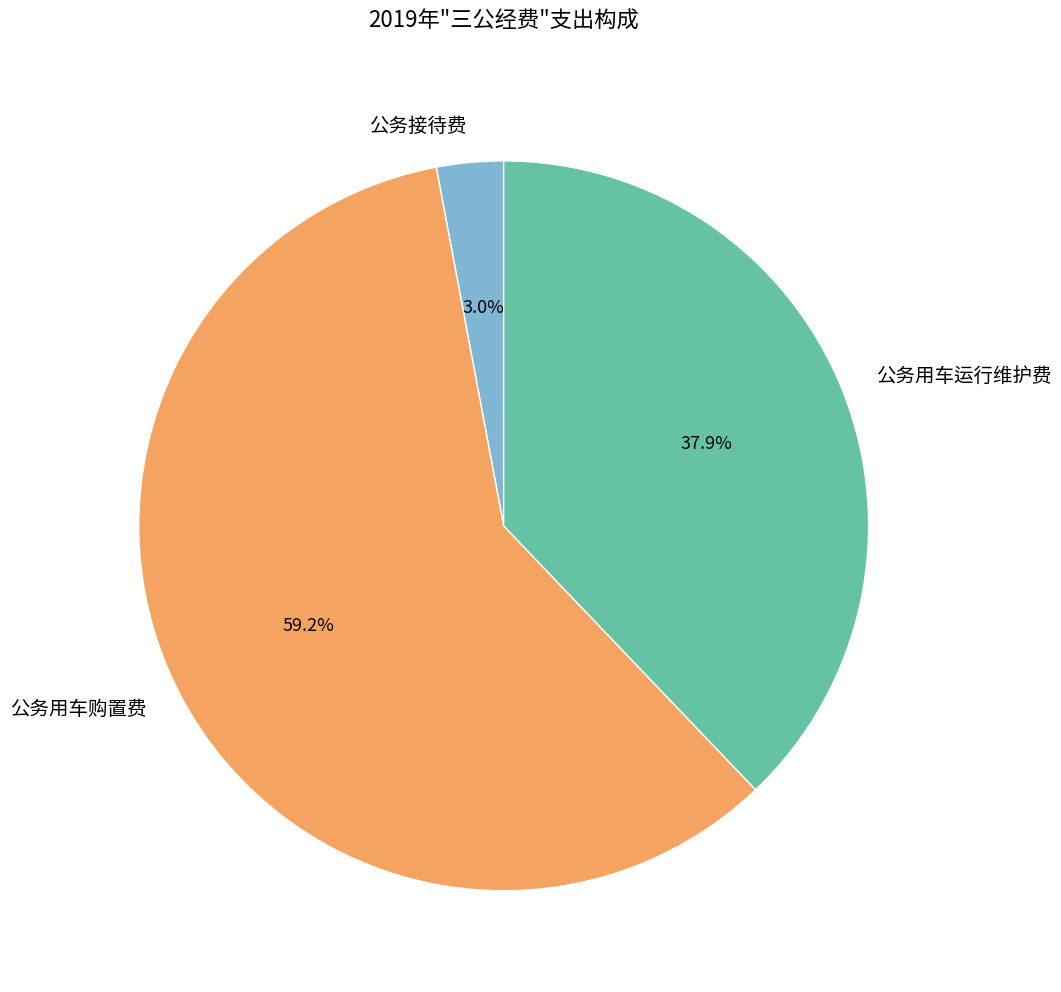

To the nearest percent, what portion does 公务用车运行维护费 represent?

38%